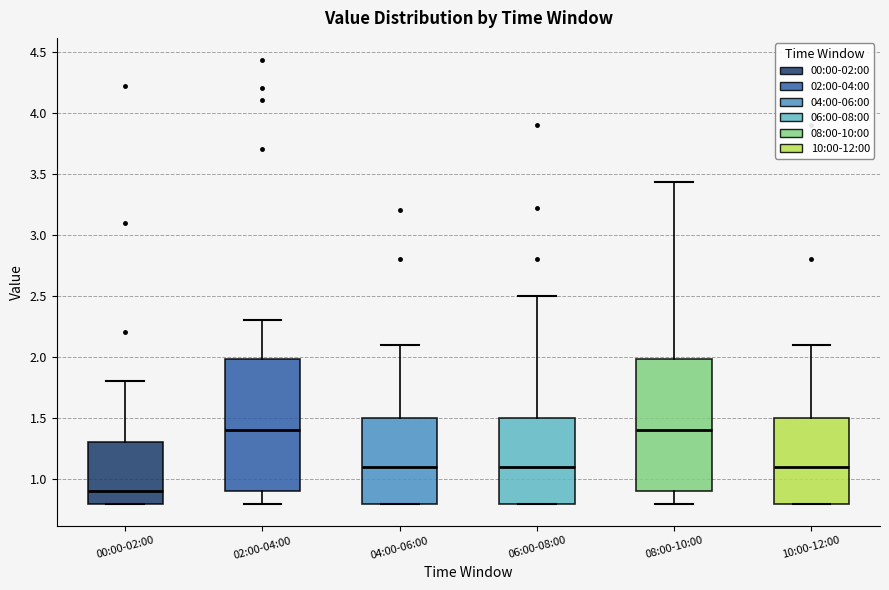

Where does the upper whisker of the box for 10:00-12:00 end on the y-axis? The values are not printed on the chart, so give them approximately, as read against the axis.

2.10